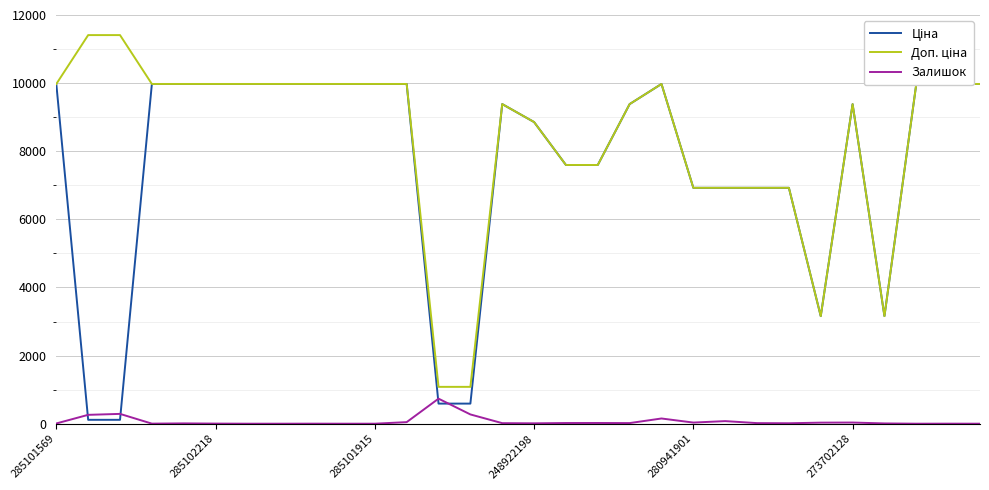

How many intersections are there between Залишок and Ціна?

4